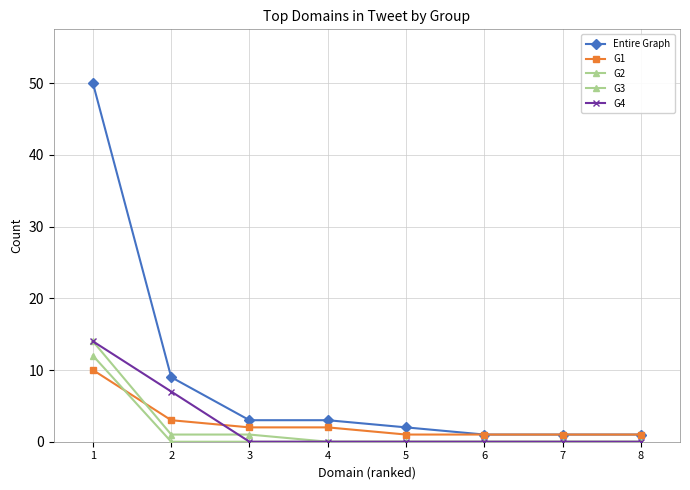

Is this an area chart (filled region under the line)?

No